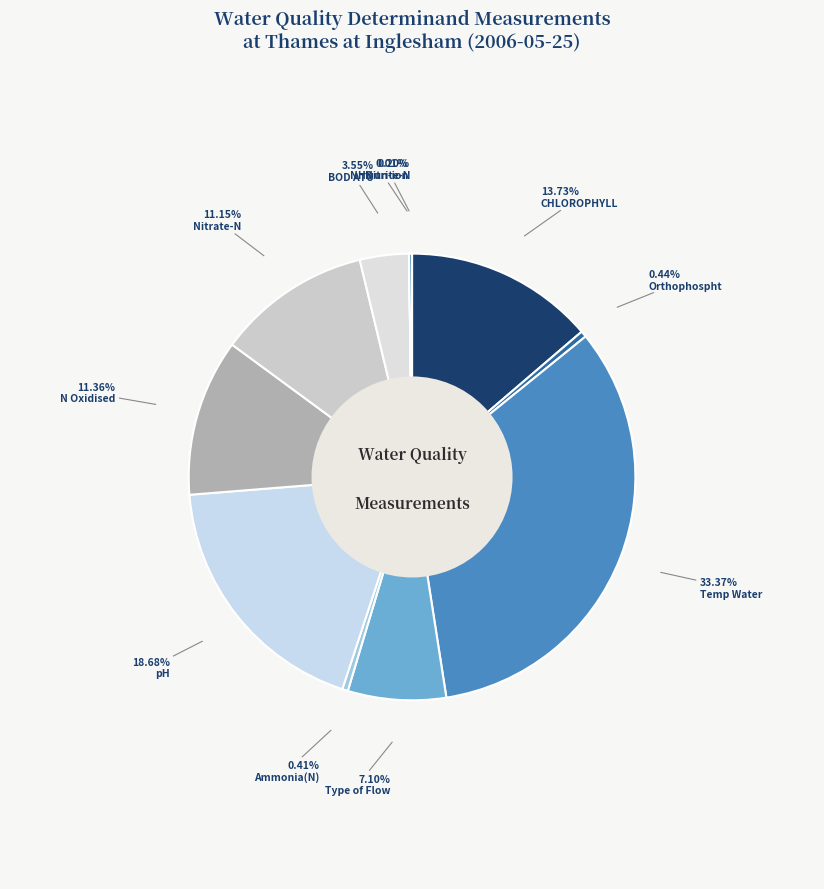

To the nearest percent, what percentage of the pie is pH?

19%